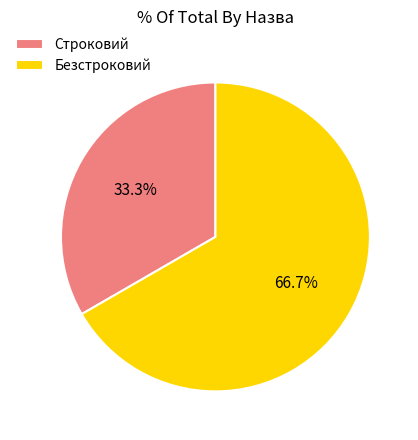

To the nearest percent, what percentage of the pie is Безстроковий?

67%